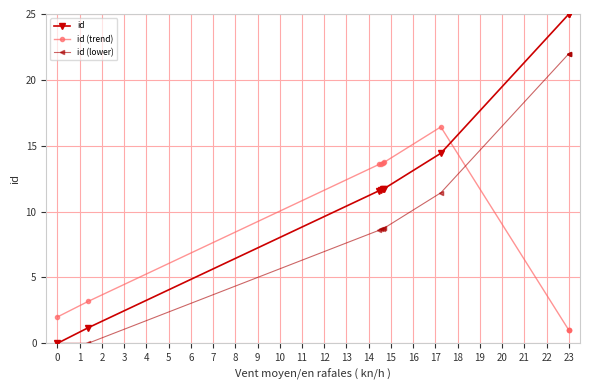

True or false: id (lower) has more than 2 interior local peaks.

False